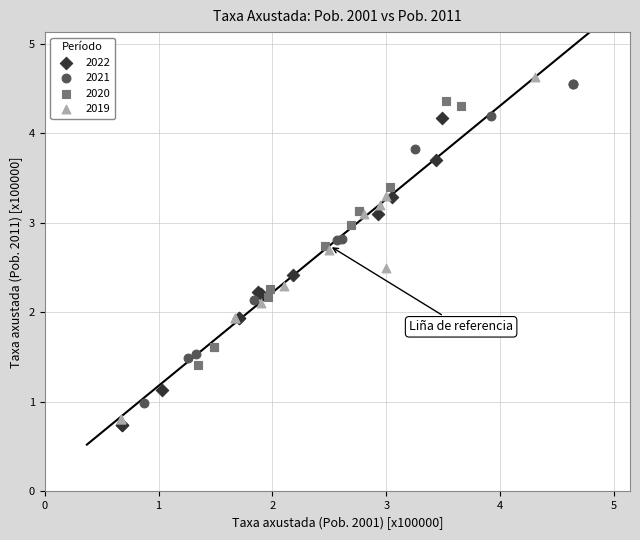

What are all the series names shown in the legend?

2022, 2021, 2020, 2019